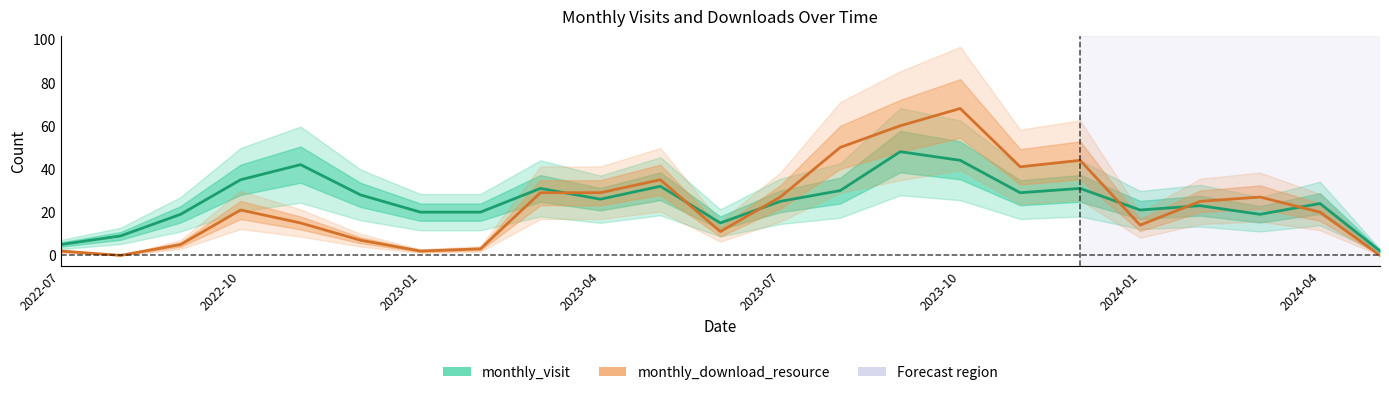

Rank the series by their average value, from highest to lowest.

monthly_visit, monthly_download_resource